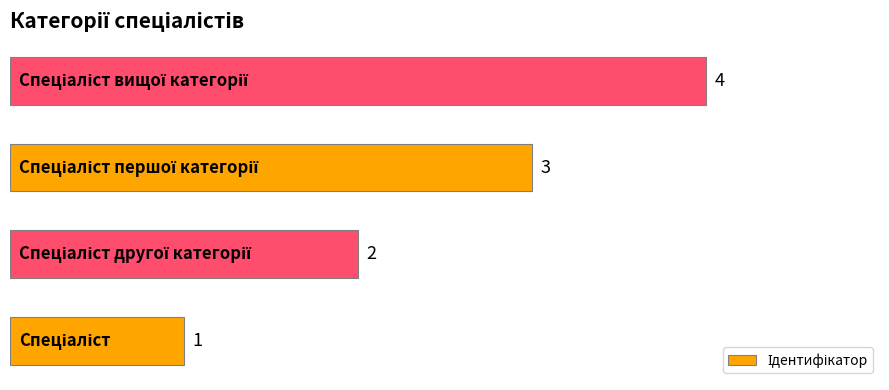

What is the maximum value shown in the chart?

4